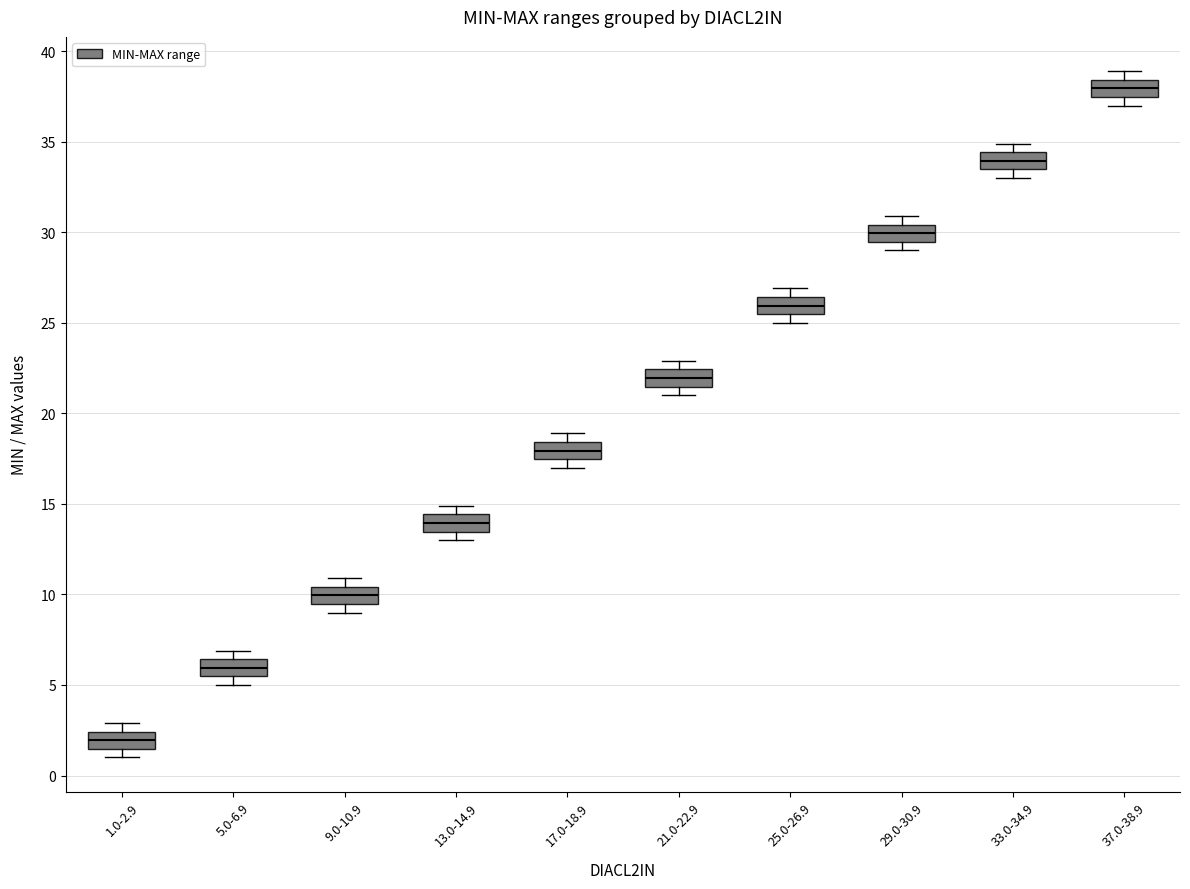

Which box has the highest median line?

37.0-38.9